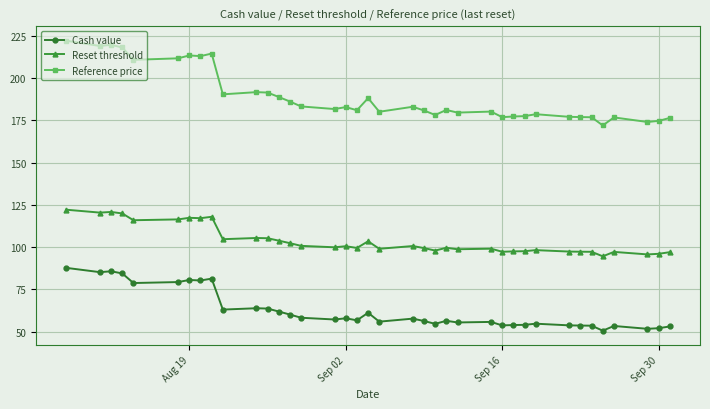

What is the value of the Reference price point at the 28th from the left?

177.3